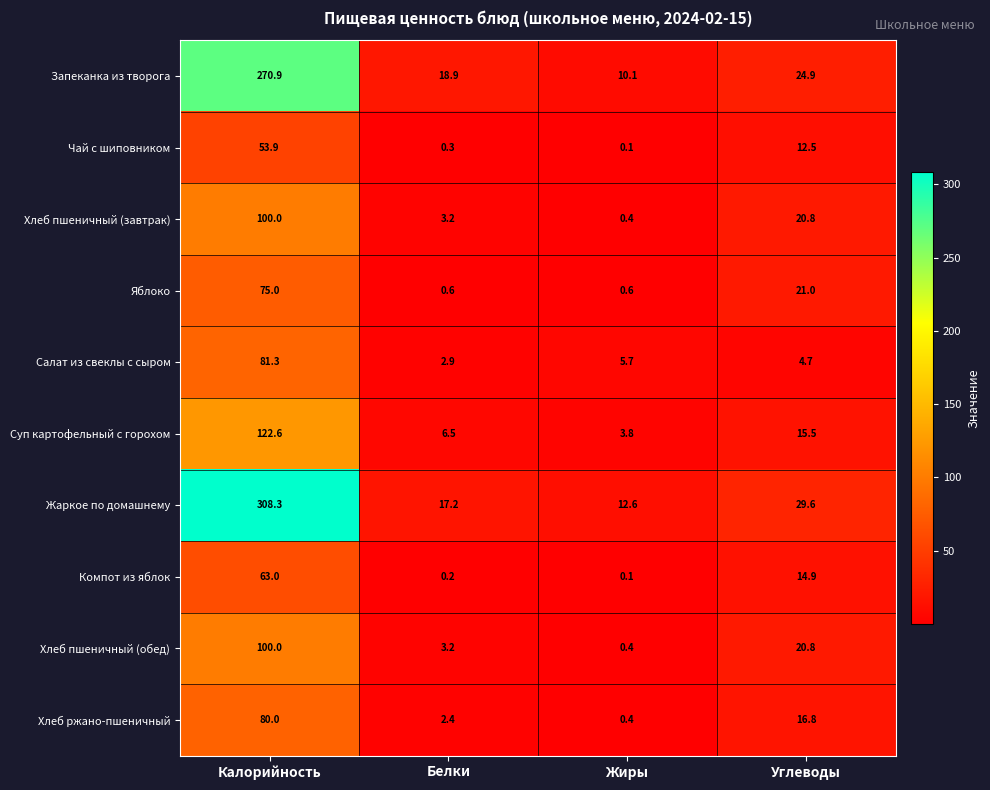

What is the total value across all series at Белки?

55.4